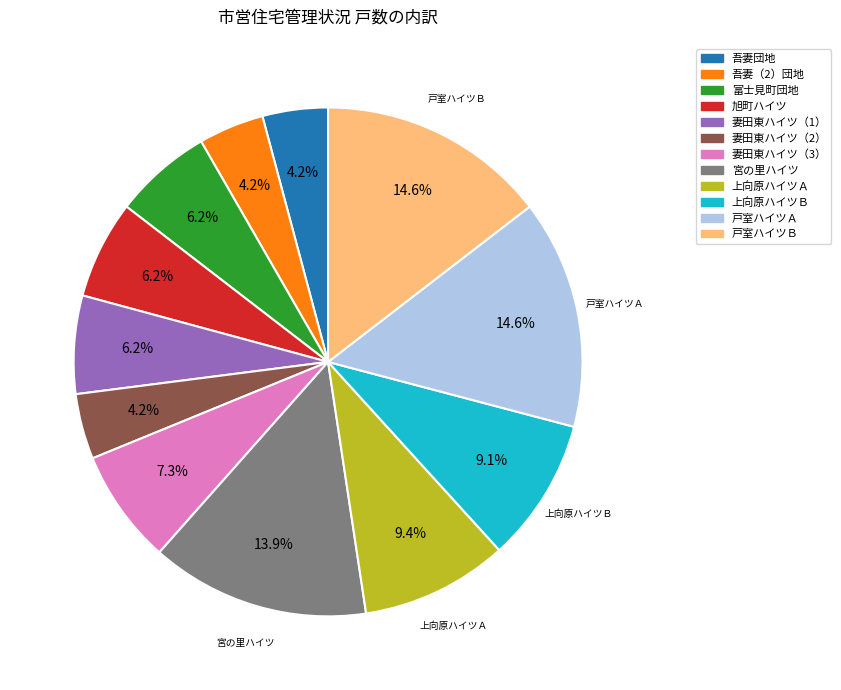

What percentage is the 旭町ハイツ slice, to the nearest percent?

6%